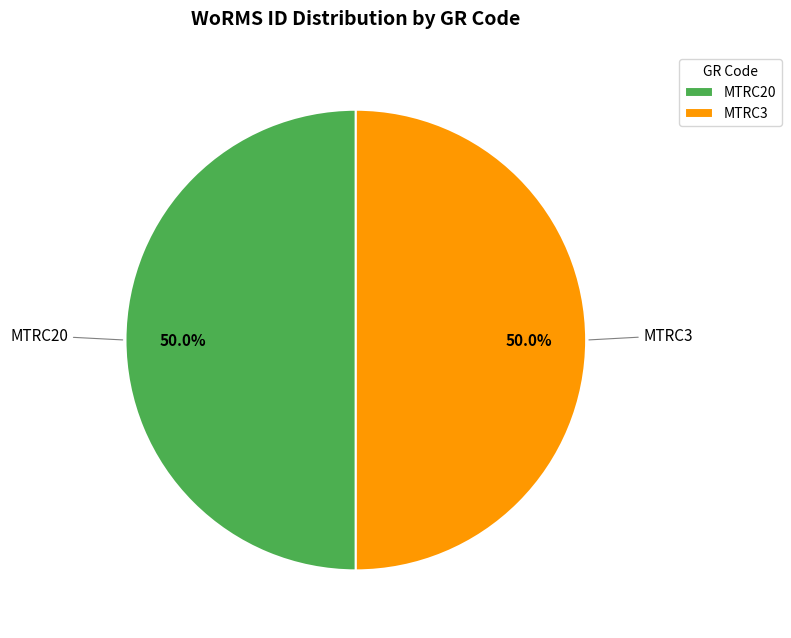

To the nearest percent, what is the average slice percentage?

50%